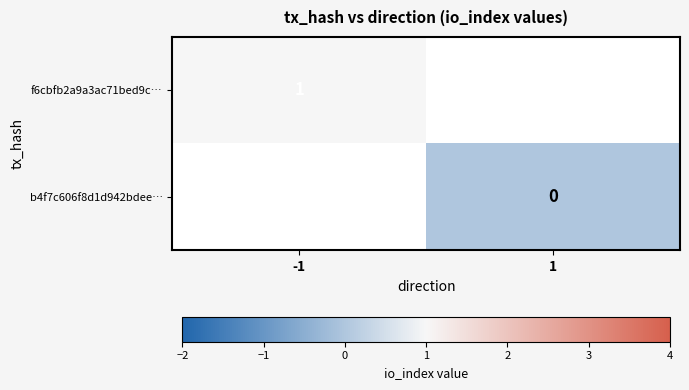

The value of f6cbfb2a9a3ac71bed9c… at -1 is 0. True or false?

False